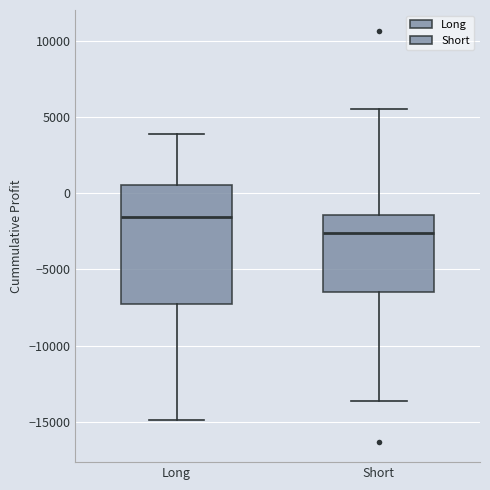

Reading left to right, transcribe this box plot: for each box, give where its median line is, the range the box spans, and where its two whiskers end, as read against the y-axis. The values are not printed on the chart, so give them approximately, as read against the axis.

Long: median -1500, box -7500 to 500, whiskers -15000 to 4000
Short: median -2500, box -6500 to -1500, whiskers -13500 to 5500